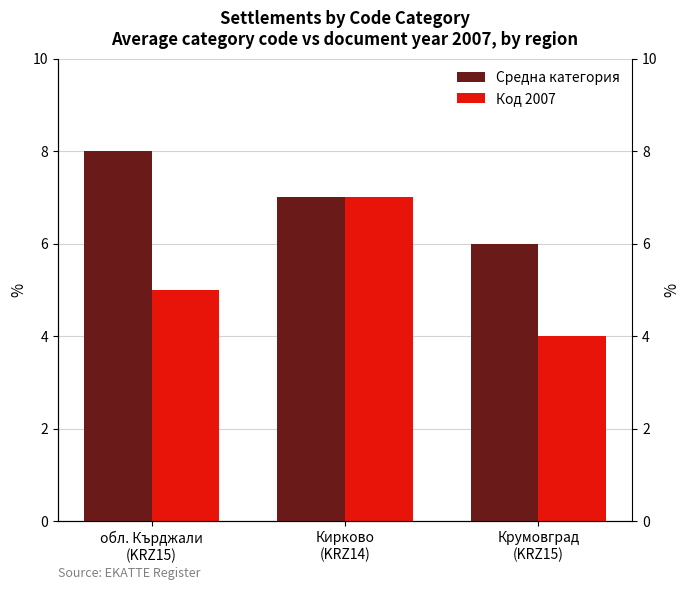

What is the label of the 2nd bar from the right?

Кирково
(KRZ14)